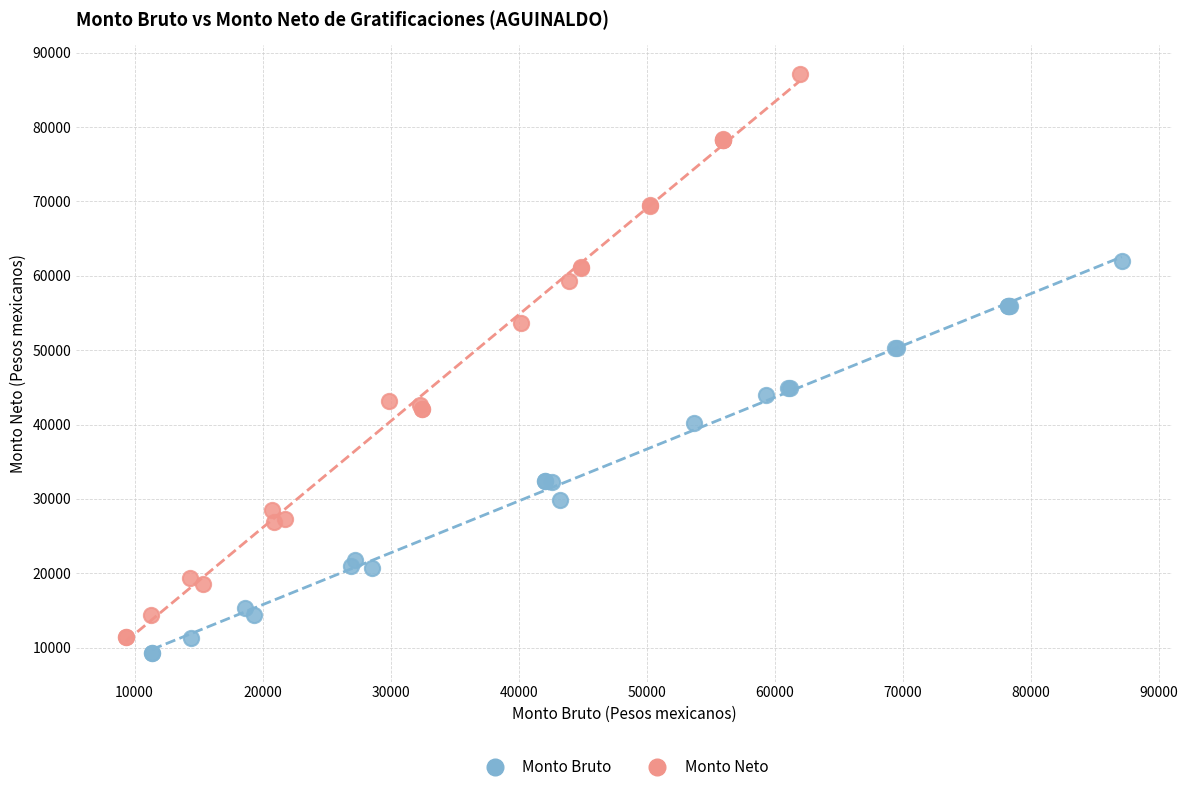

Which series contains the lowest Y value?

Monto Bruto